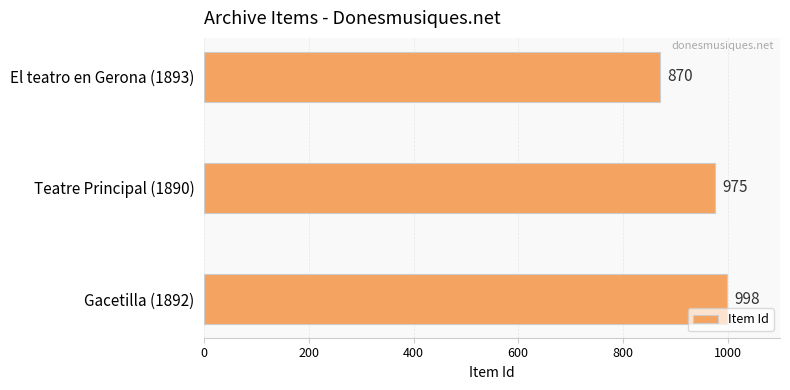

Are the bars grouped side by side (vs. stacked)?

No